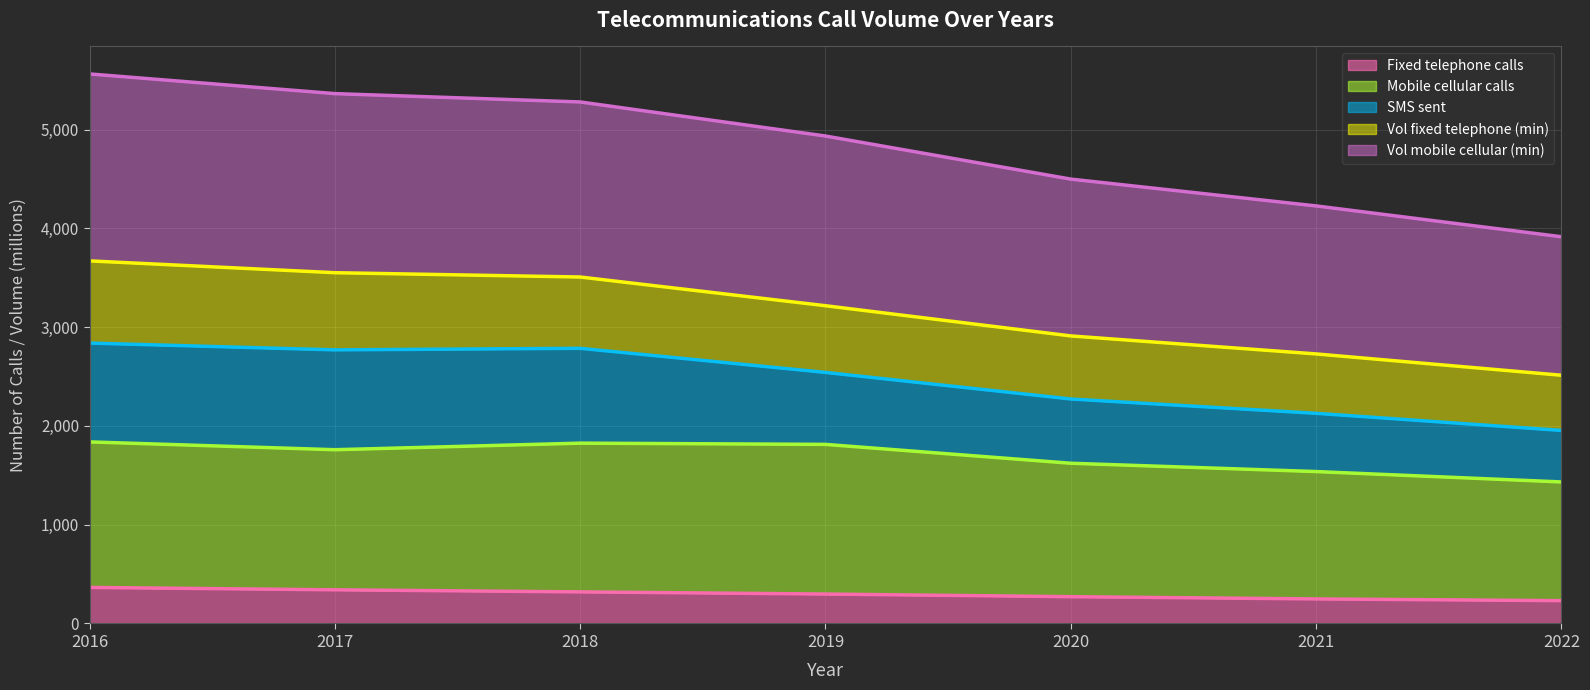

True or false: Fixed telephone calls has more than 2 points higher than both neighbors.

False